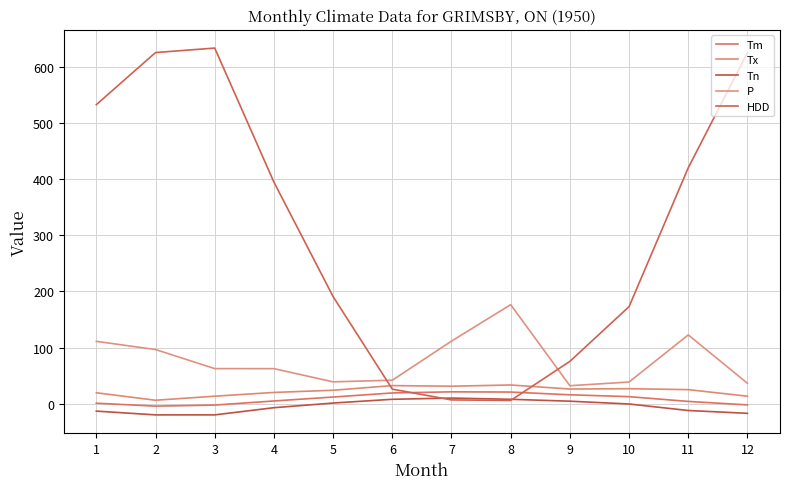

Where do Tn and HDD first cross each other?

6 and 7